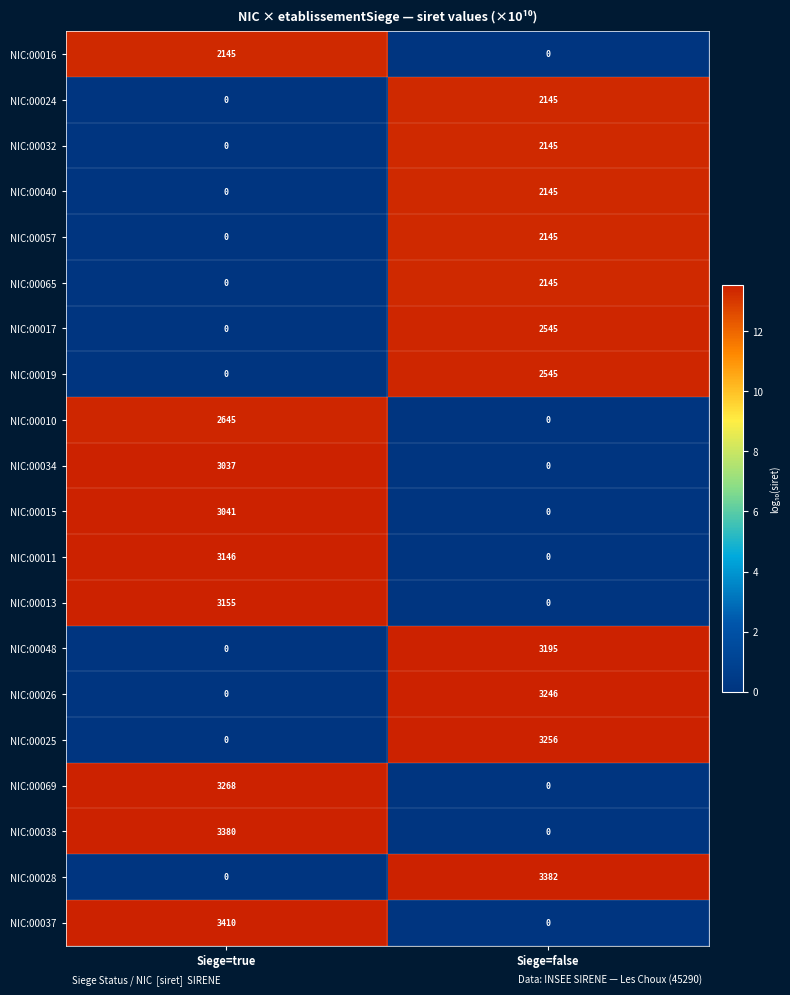

At which category is the sum across all series the highest?

Siege=false